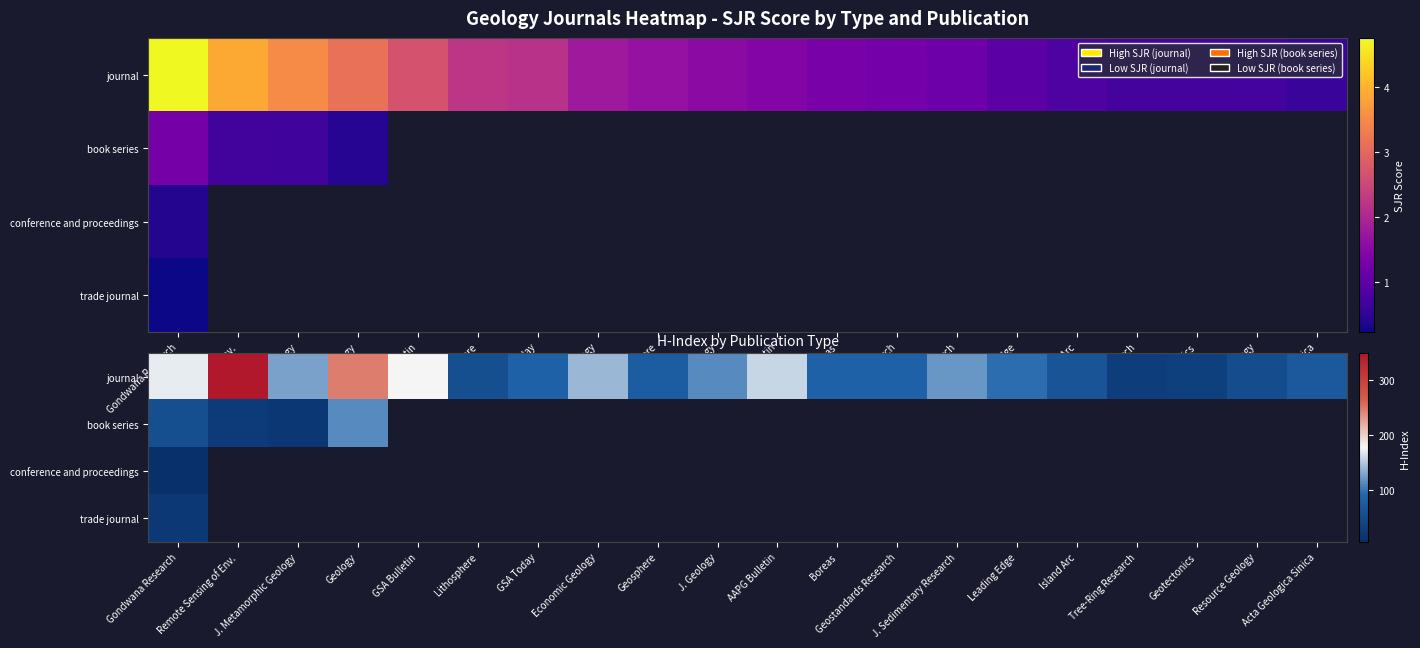

Rank the series by their maximum value, from highest to lowest.

journal, book series, trade journal, conference and proceedings